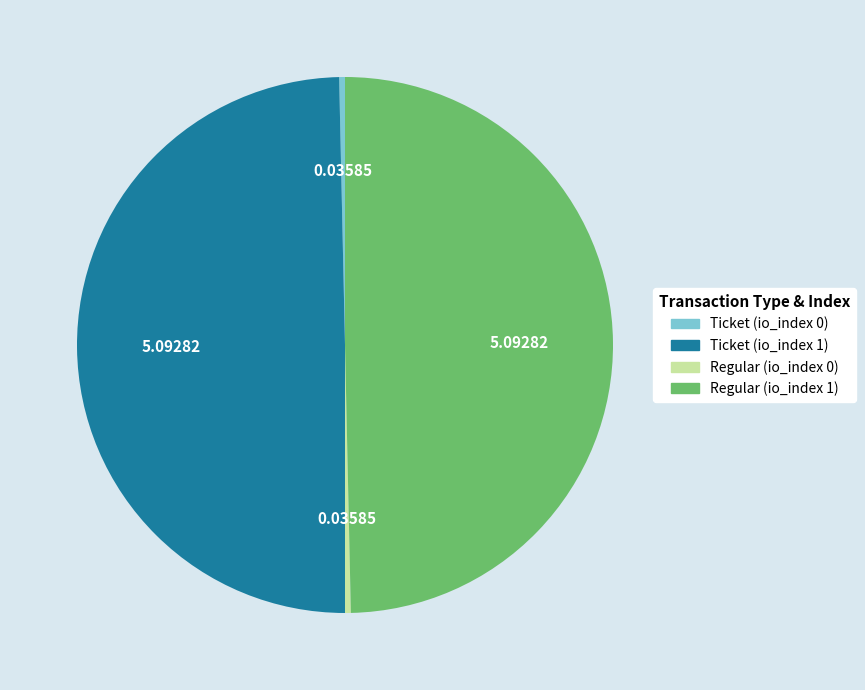

Is there a majority slice in this chart?

No